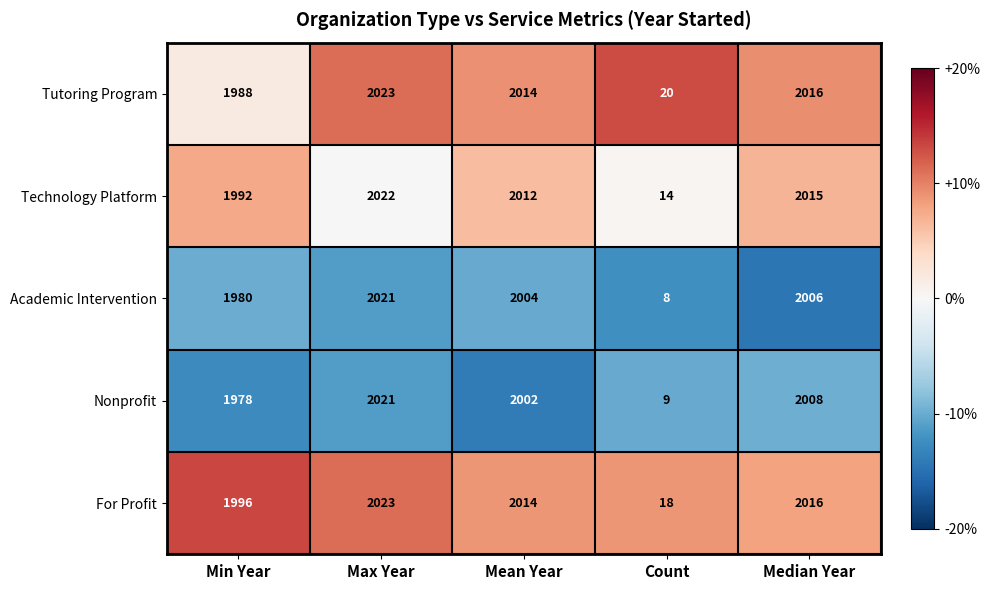

How many data points in Tutoring Program are less than 2014?

2